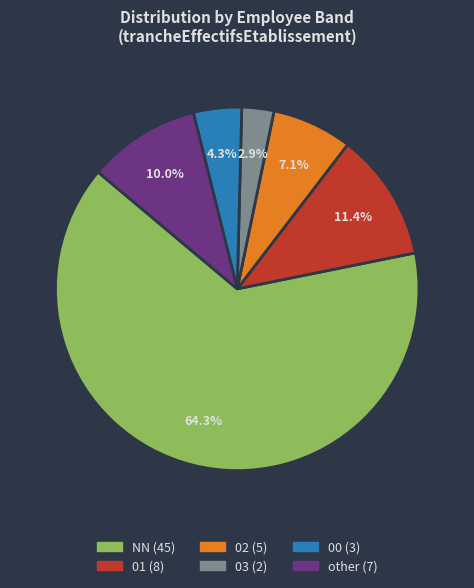

Approximately how many times larger is the value at 01 compared to 02?

1.6